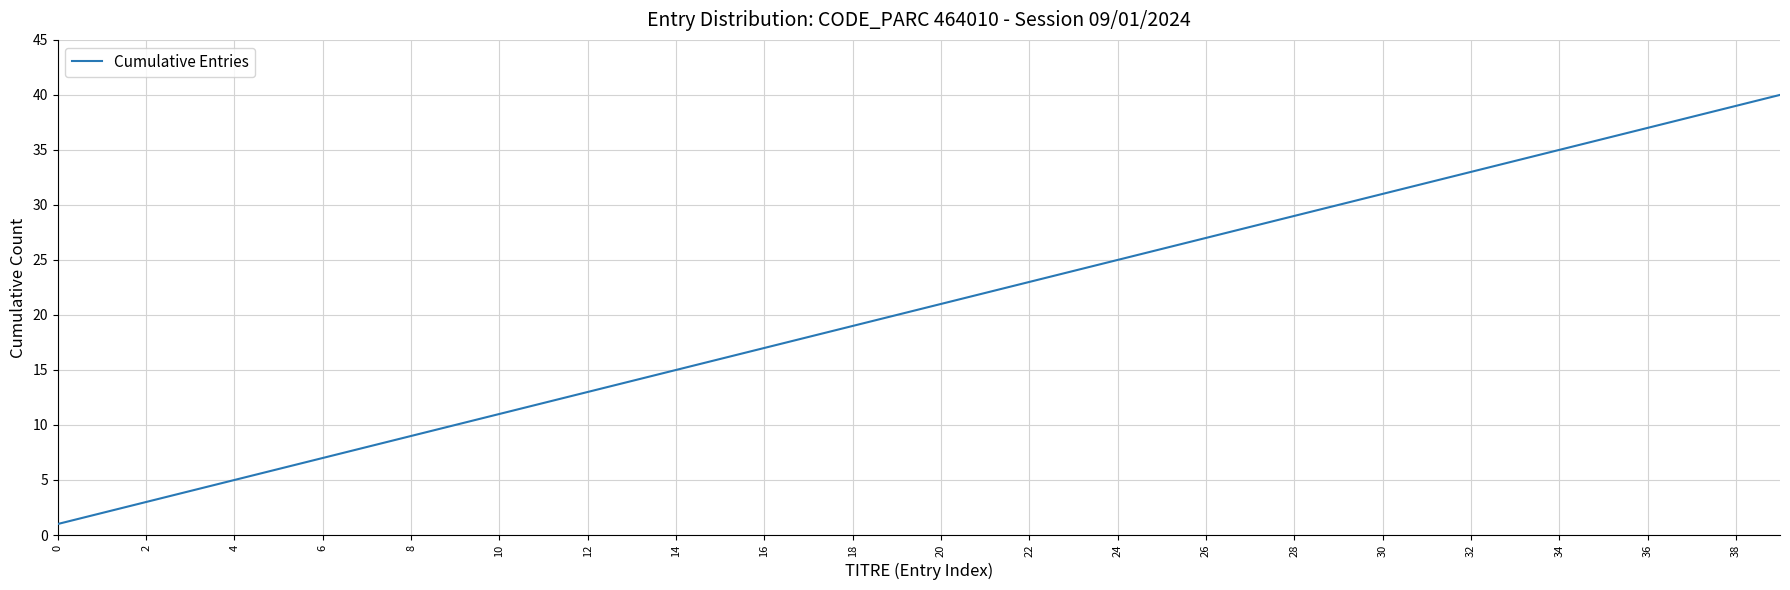

What is the difference between the maximum and minimum values?

39